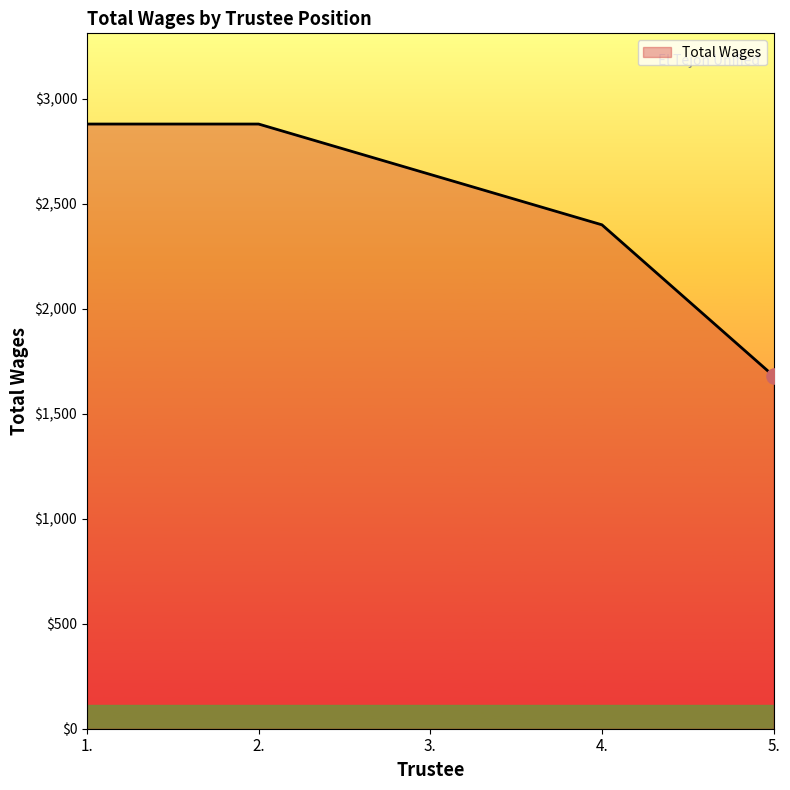

Between 5. and 1., which is larger?

1.